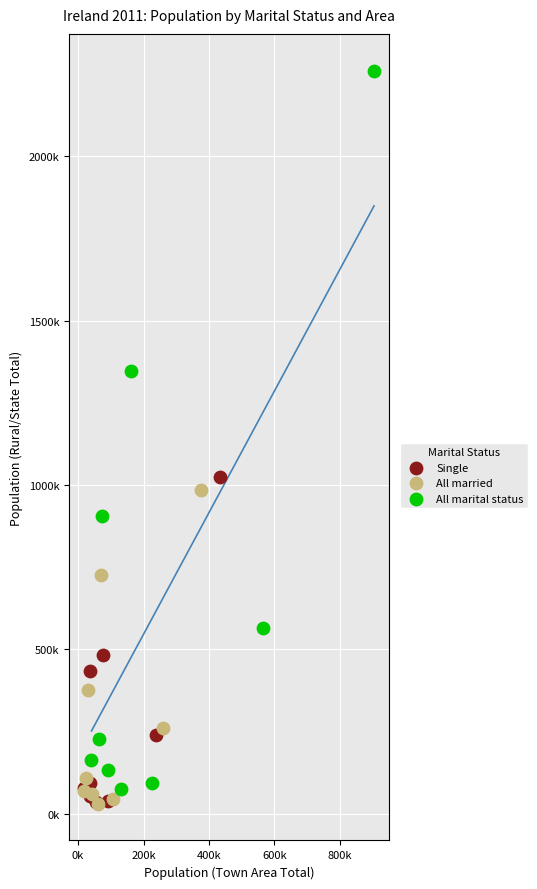

Which series contains the highest Y value?

All marital status